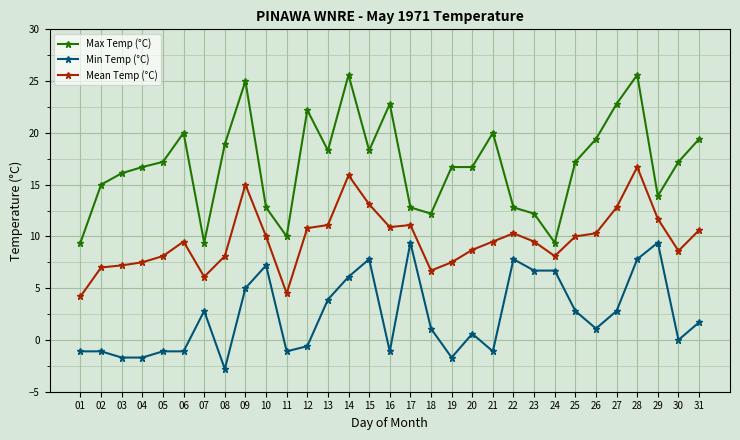

What are all the series names shown in the legend?

Max Temp (°C), Min Temp (°C), Mean Temp (°C)